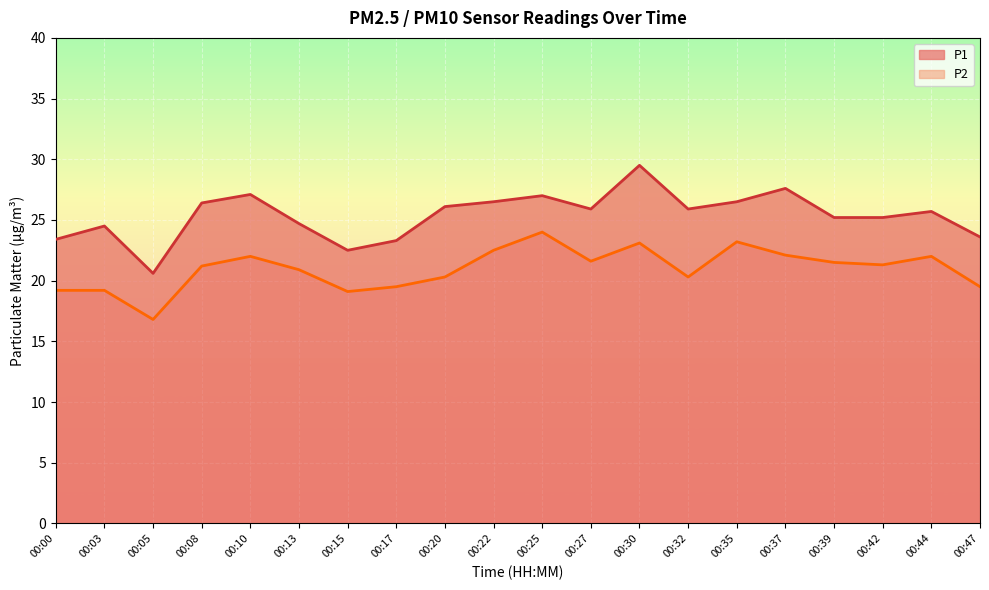

Read the P2 value at 00:44.

22.0